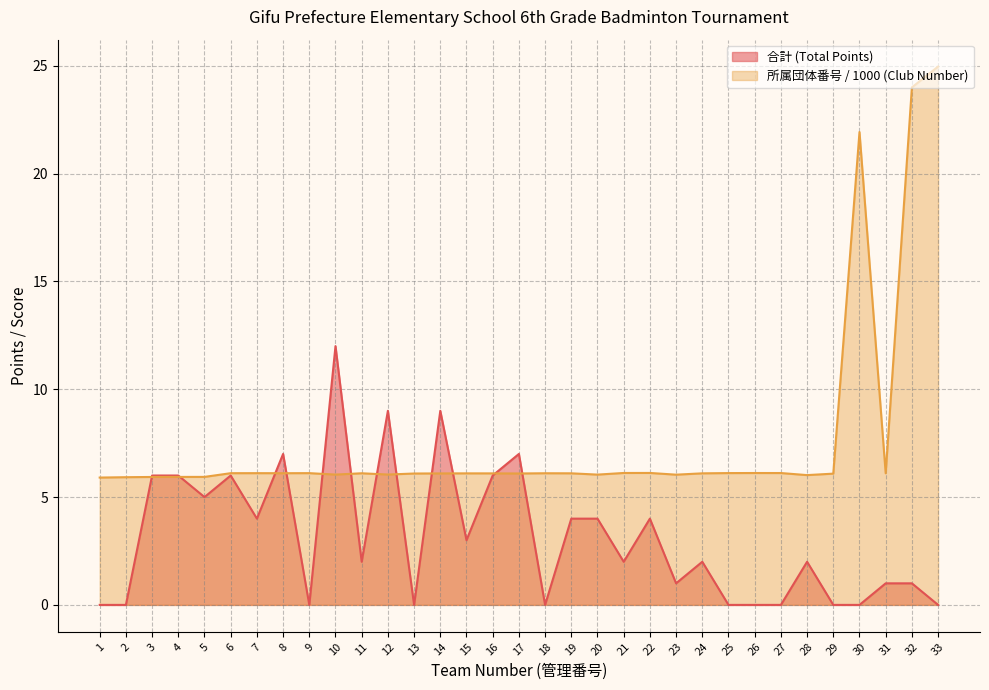

Between 14 and 22, which series saw the biggest shift?

合計 (Total Points)